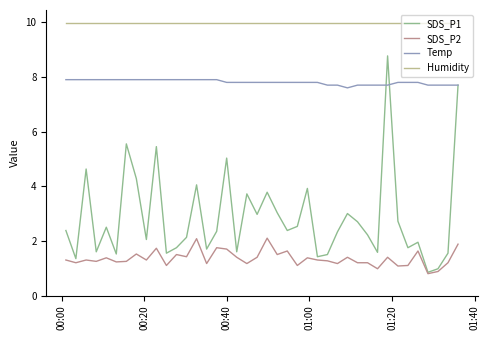

List the series in order of their overall mean, highest first.

Humidity, Temp, SDS_P1, SDS_P2